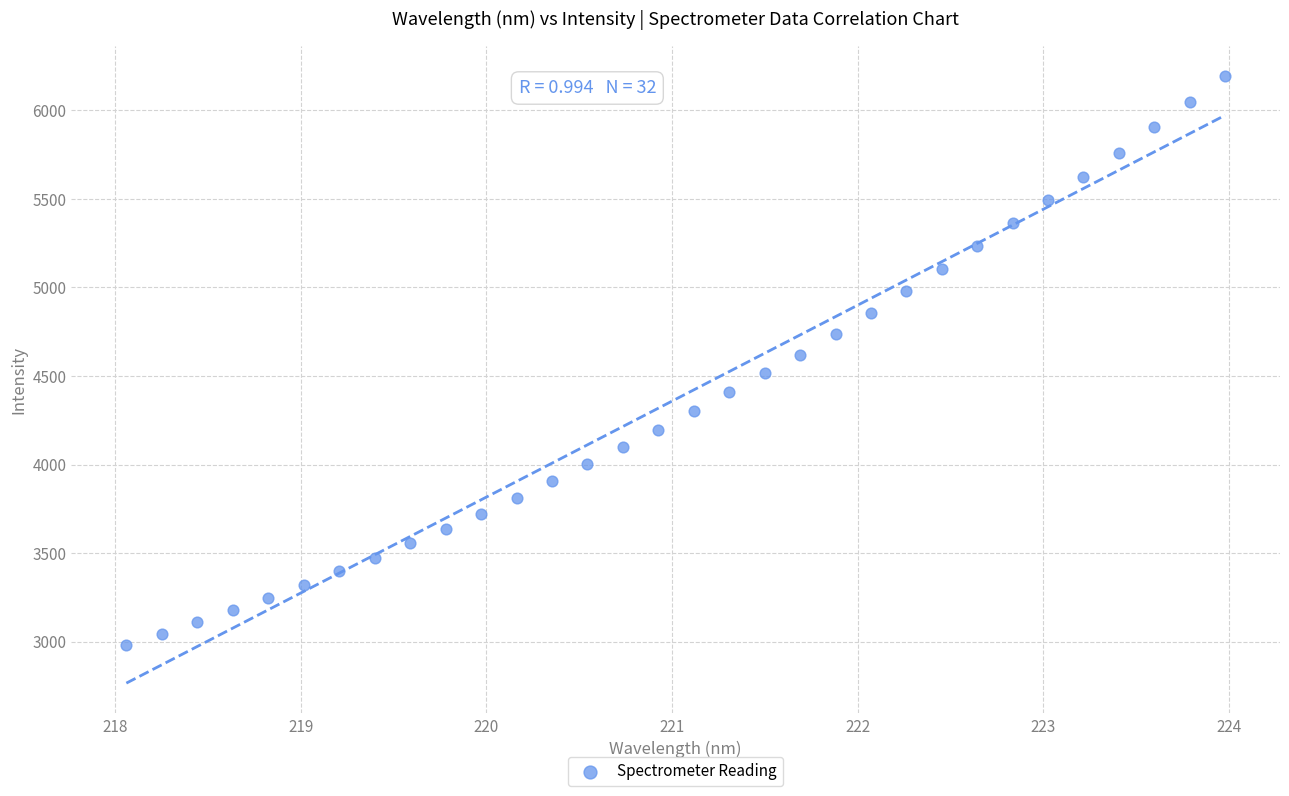

What is the range of X values (max minus min)?

5.9